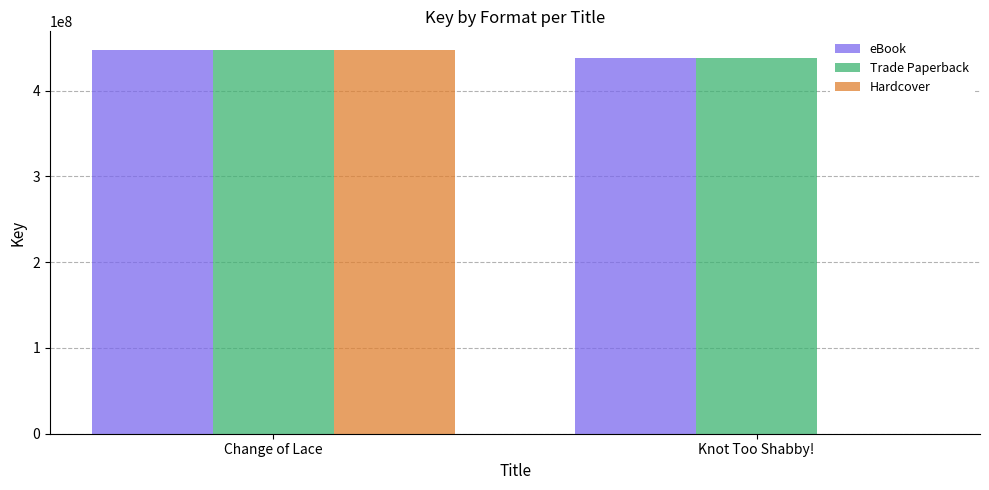

What is the sum of all Hardcover values?

446825174